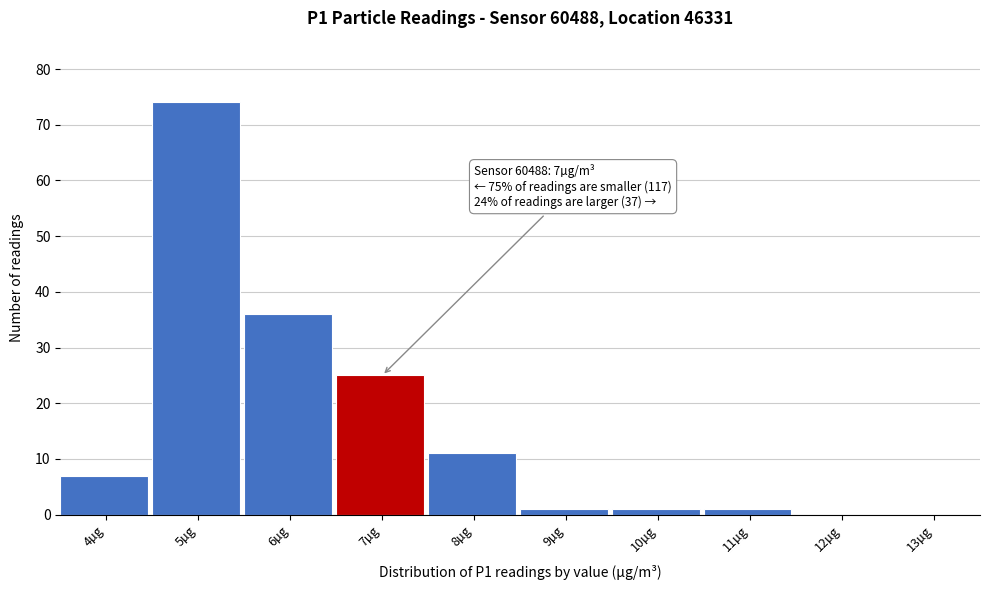

Reading left to right, extract all data points from this chart.

4µg=7	5µg=74	6µg=36	7µg=25	8µg=11	9µg=1	10µg=1	11µg=1	12µg=0	13µg=0